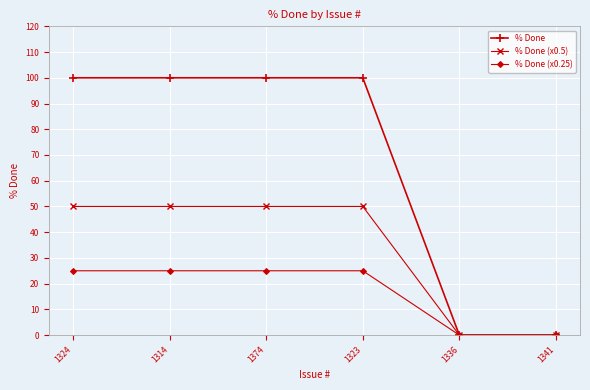

Which series has the largest range (max minus min)?

% Done